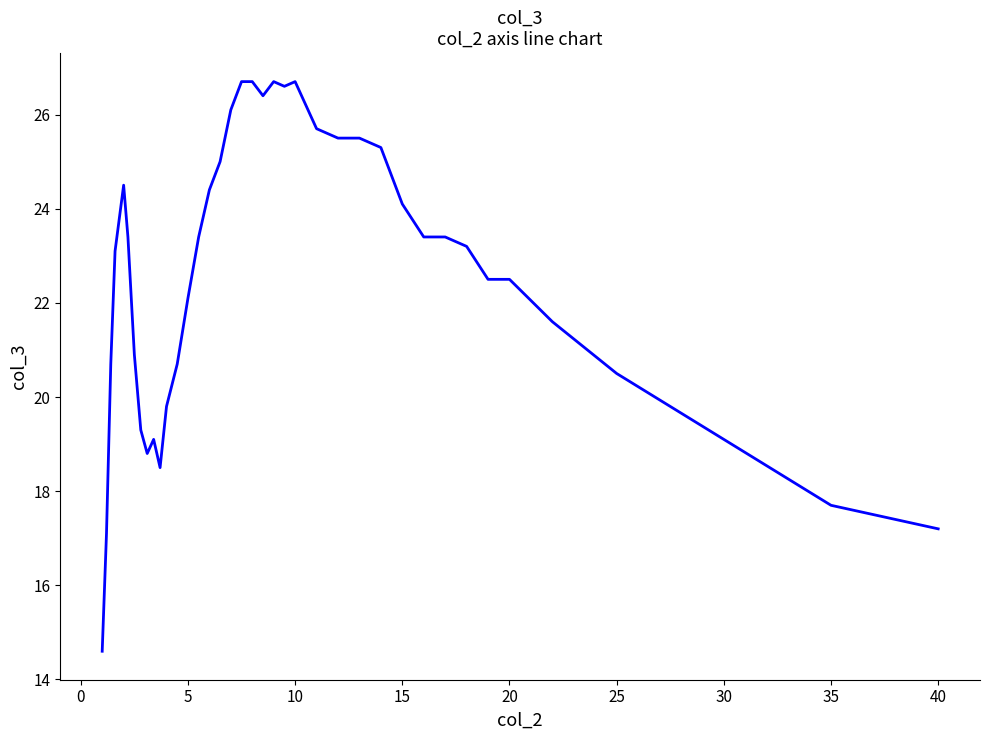

What is the smallest value displayed?

14.6